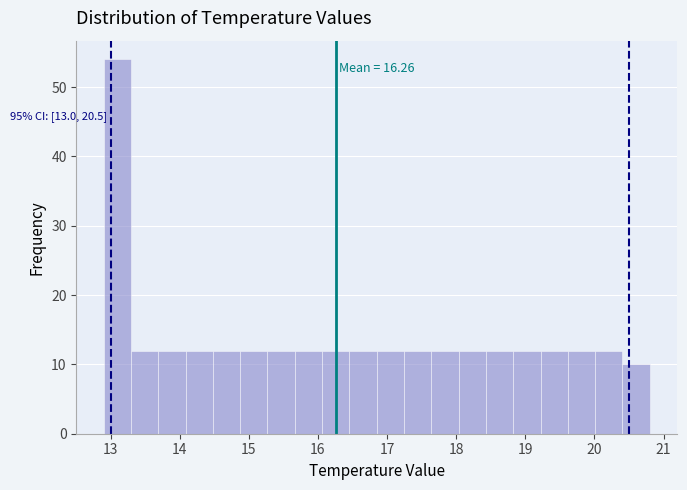

Read against the x-axis, roughly where is the centre of the tallest bar?

13.1